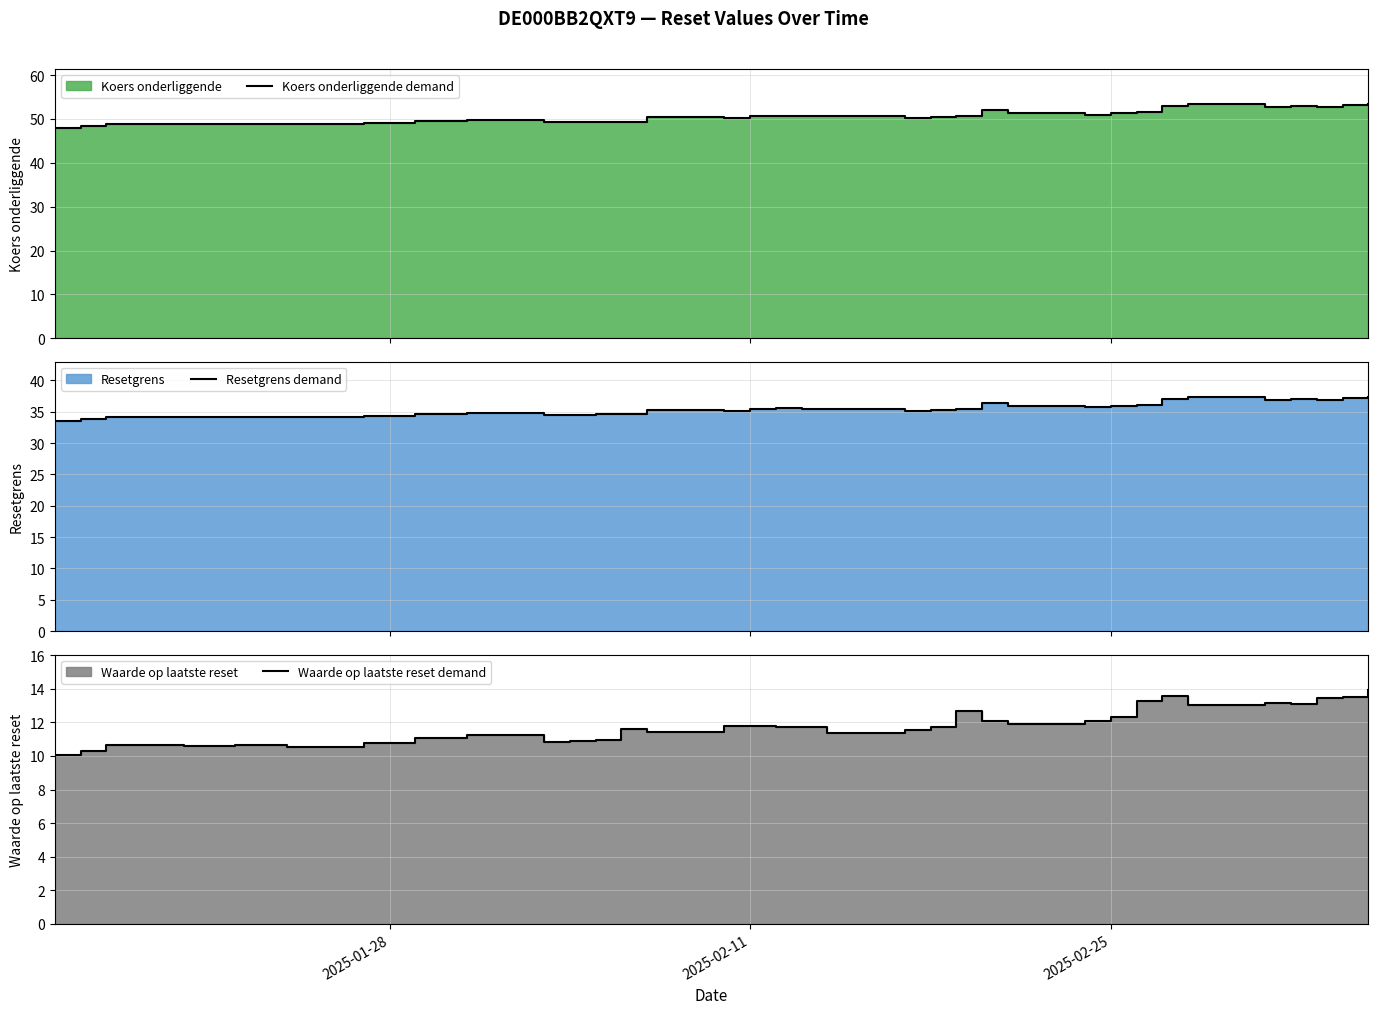

True or false: Resetgrens (line) and Waarde op laatste reset (line) intersect in this chart.

False